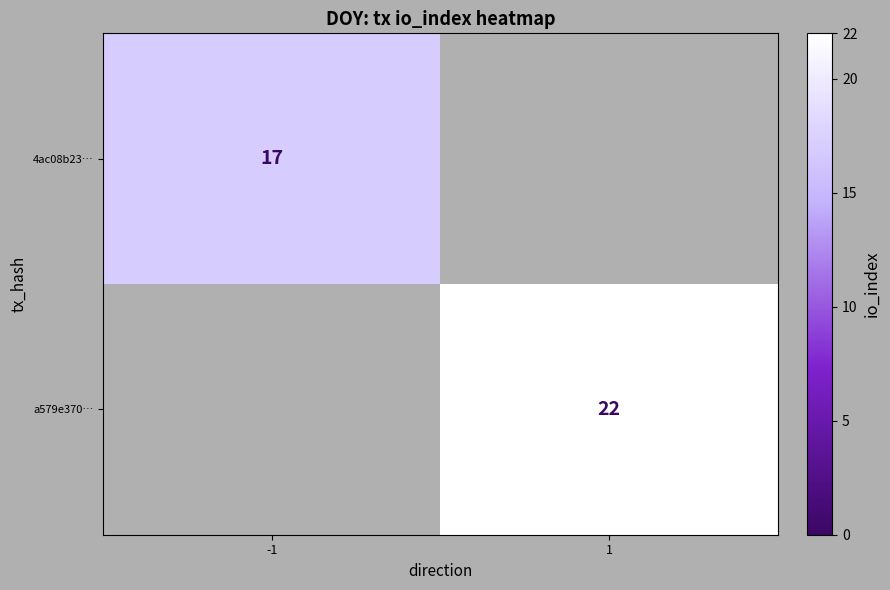

What is the smallest value displayed?

17.0